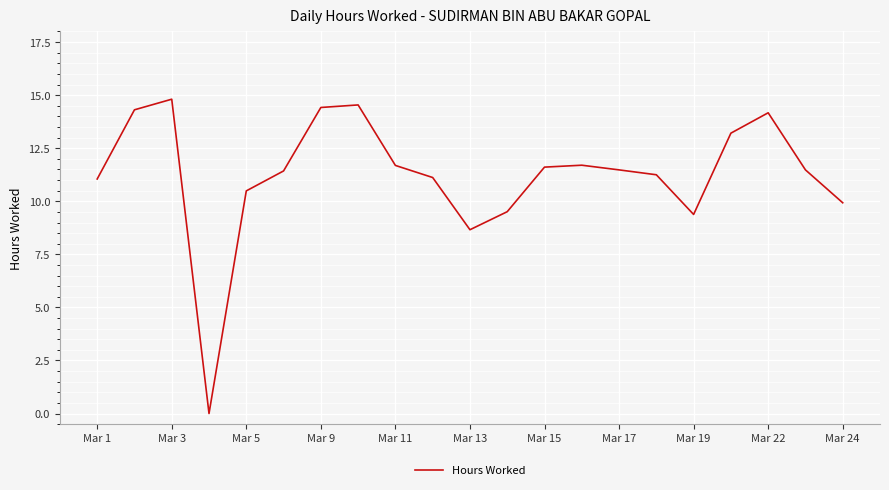

What is the greatest value displayed?

14.8